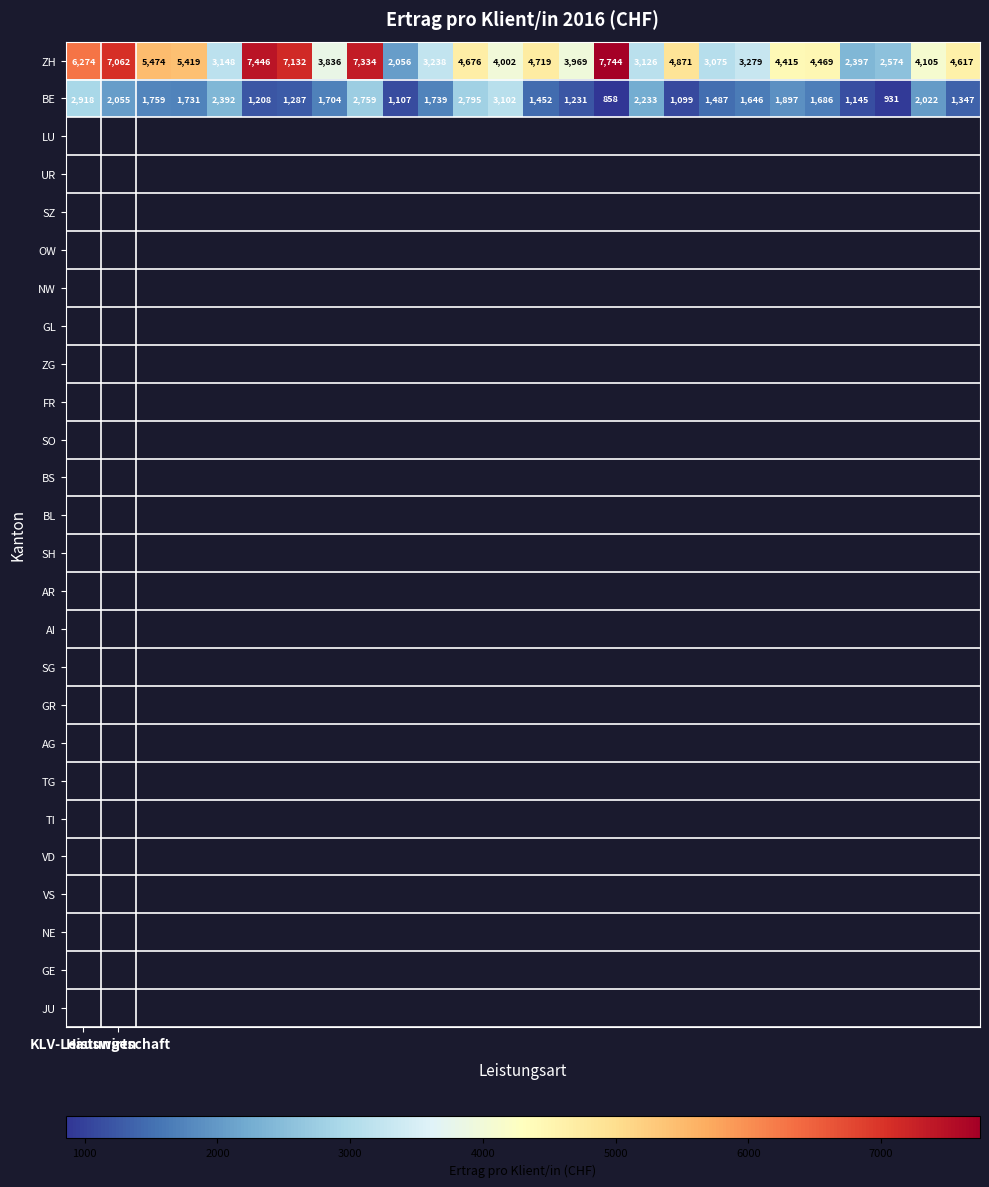

List the series in order of their peak value, lowest first.

BE, ZH